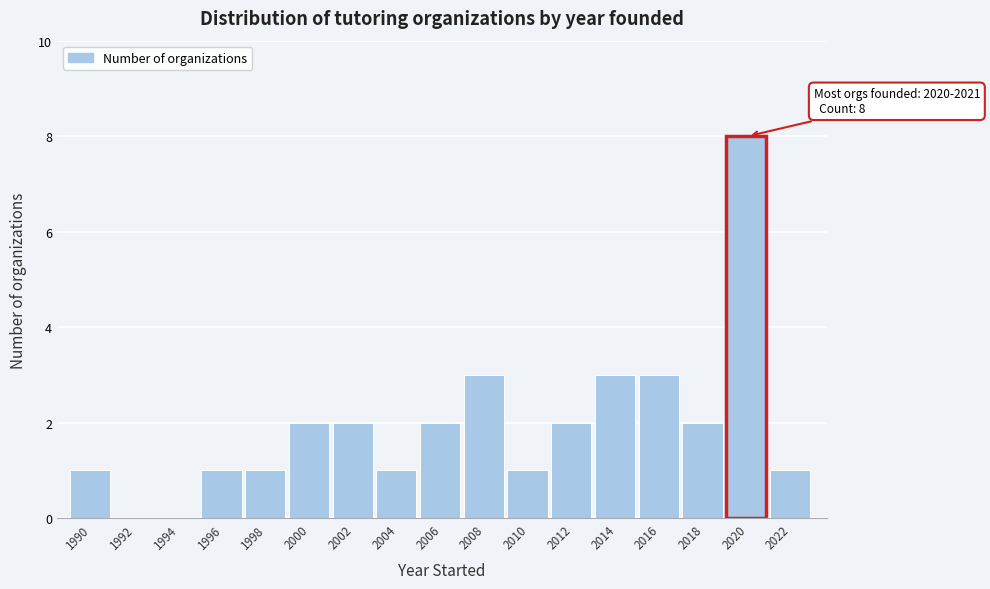

Reading left to right, what are all the values shown in this chart?

1990=1	1992=0	1994=0	1996=1	1998=1	2000=2	2002=2	2004=1	2006=2	2008=3	2010=1	2012=2	2014=3	2016=3	2018=2	2020=8	2022=1